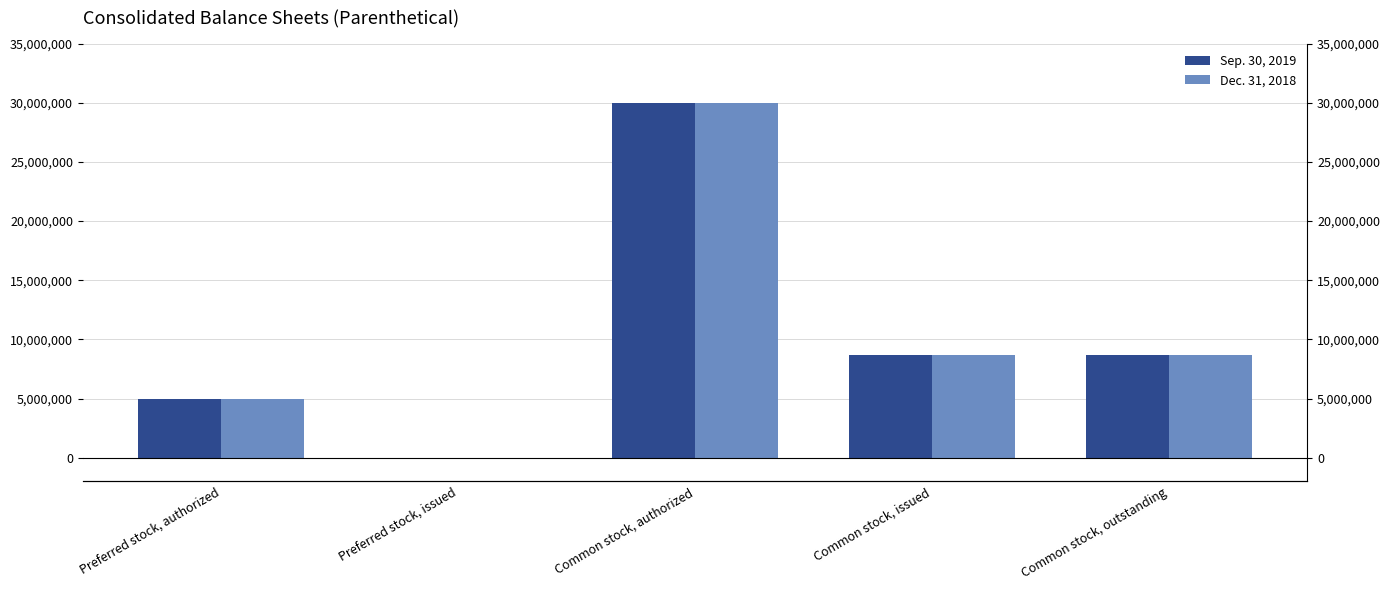

Reading left to right, what are all the values shown in this chart?

Sep. 30, 2019: Preferred stock, authorized=5000000	Preferred stock, issued=0	Common stock, authorized=30000000	Common stock, issued=8726045	Common stock, outstanding=8726045
Dec. 31, 2018: Preferred stock, authorized=5000000	Preferred stock, issued=0	Common stock, authorized=30000000	Common stock, issued=8726045	Common stock, outstanding=8726045